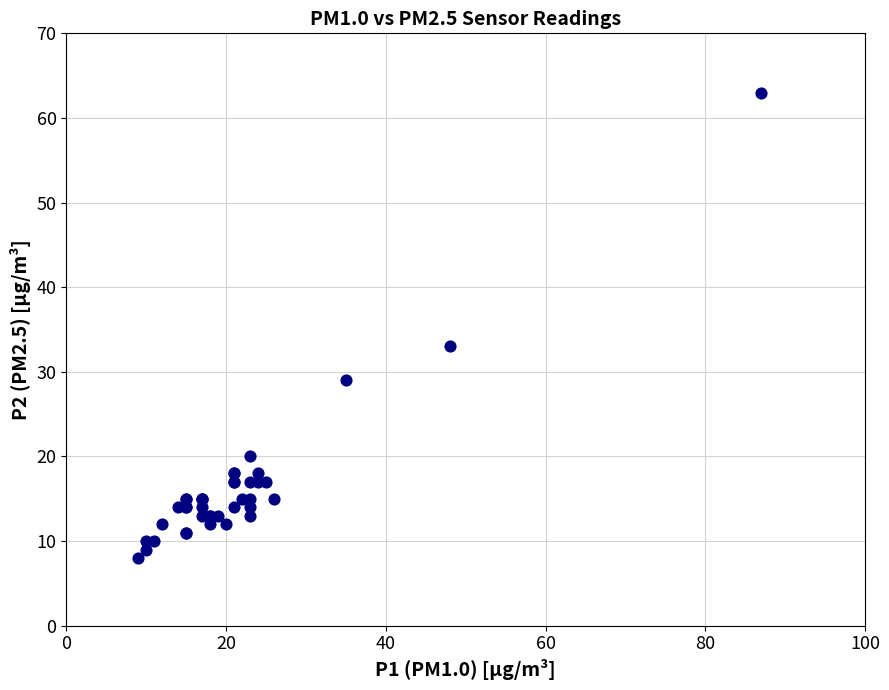

What Y value in the scatter plot is closest to 35?

33